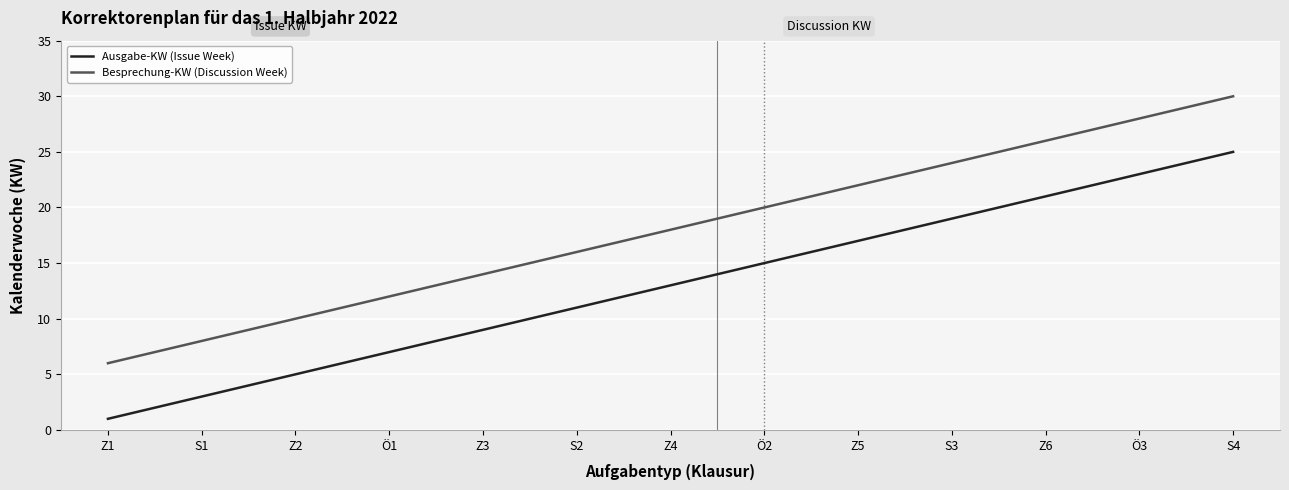

What is the difference between the highest and lowest values at Ö2?

5